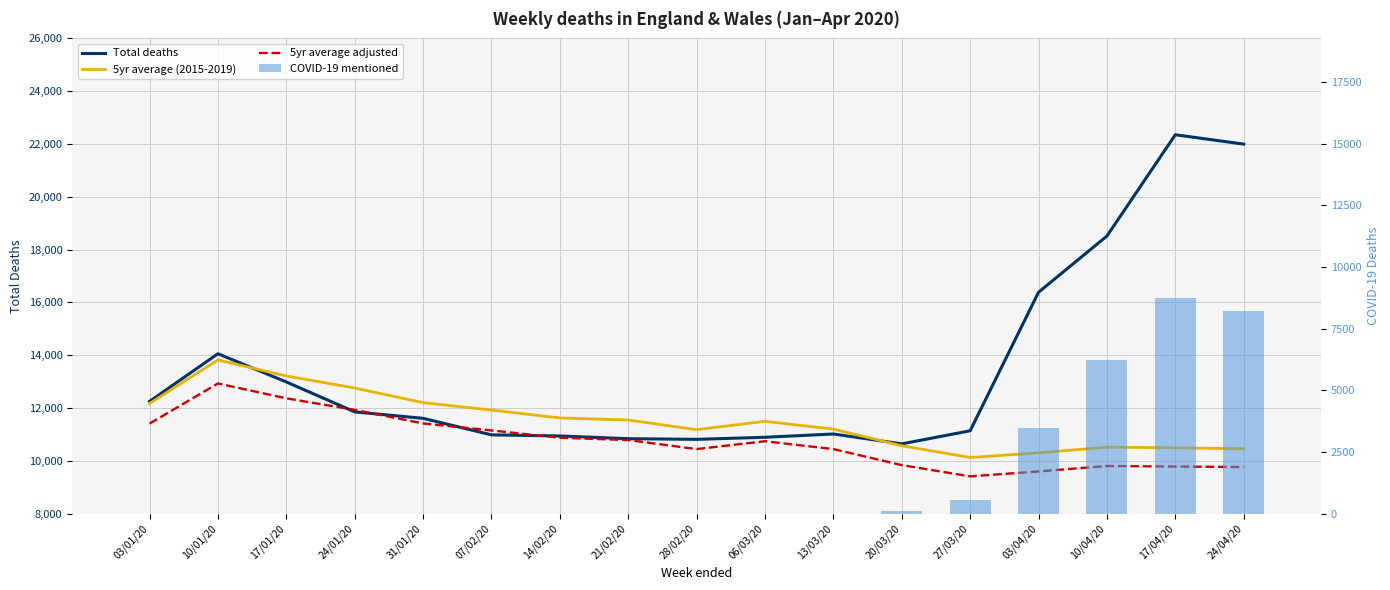

Is it true that COVID-19 mentioned equals -2643 at 03/01/20?

False